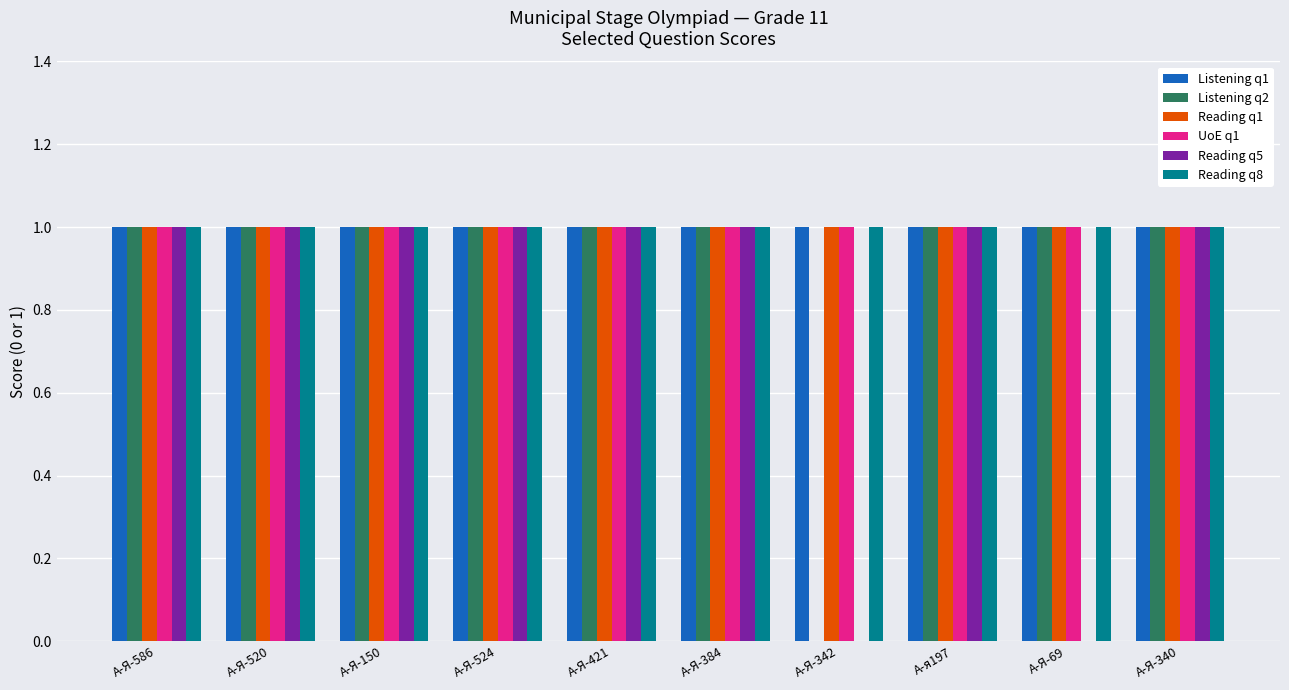

Reading left to right, extract all data points from this chart.

Listening q1: А-Я-586=1	А-Я-520=1	А-Я-150=1	А-Я-524=1	А-Я-421=1	А-Я-384=1	А-Я-342=1	А-я197=1	А-Я-69=1	А-Я-340=1
Listening q2: А-Я-586=1	А-Я-520=1	А-Я-150=1	А-Я-524=1	А-Я-421=1	А-Я-384=1	А-Я-342=0	А-я197=1	А-Я-69=1	А-Я-340=1
Reading q1: А-Я-586=1	А-Я-520=1	А-Я-150=1	А-Я-524=1	А-Я-421=1	А-Я-384=1	А-Я-342=1	А-я197=1	А-Я-69=1	А-Я-340=1
UoE q1: А-Я-586=1	А-Я-520=1	А-Я-150=1	А-Я-524=1	А-Я-421=1	А-Я-384=1	А-Я-342=1	А-я197=1	А-Я-69=1	А-Я-340=1
Reading q5: А-Я-586=1	А-Я-520=1	А-Я-150=1	А-Я-524=1	А-Я-421=1	А-Я-384=1	А-Я-342=0	А-я197=1	А-Я-69=0	А-Я-340=1
Reading q8: А-Я-586=1	А-Я-520=1	А-Я-150=1	А-Я-524=1	А-Я-421=1	А-Я-384=1	А-Я-342=1	А-я197=1	А-Я-69=1	А-Я-340=1